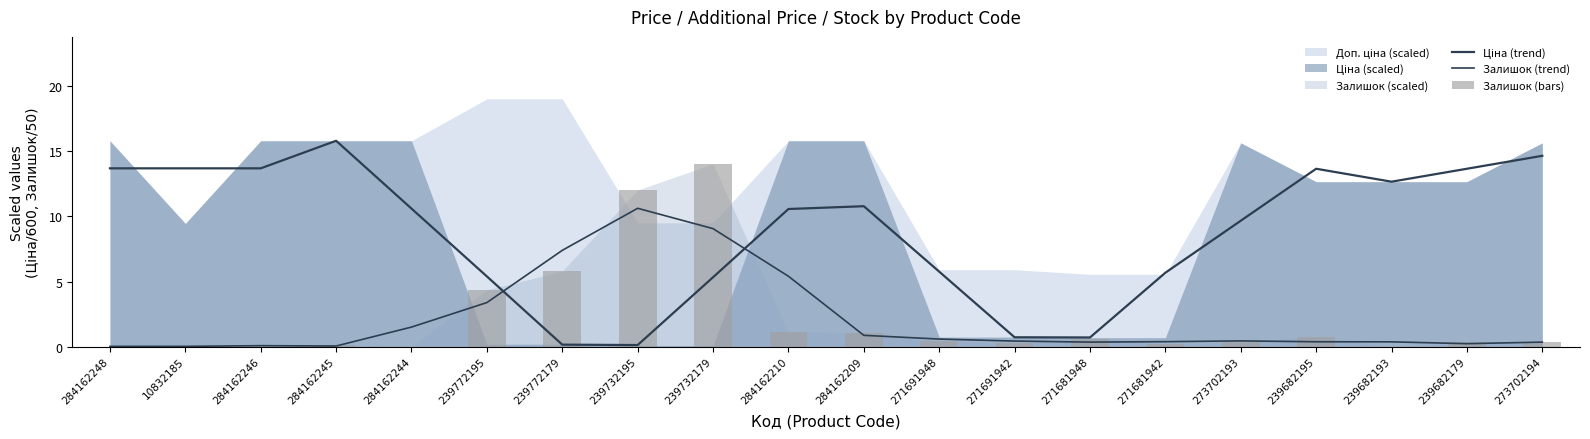

At which category is the sum across all series the highest?

239732179